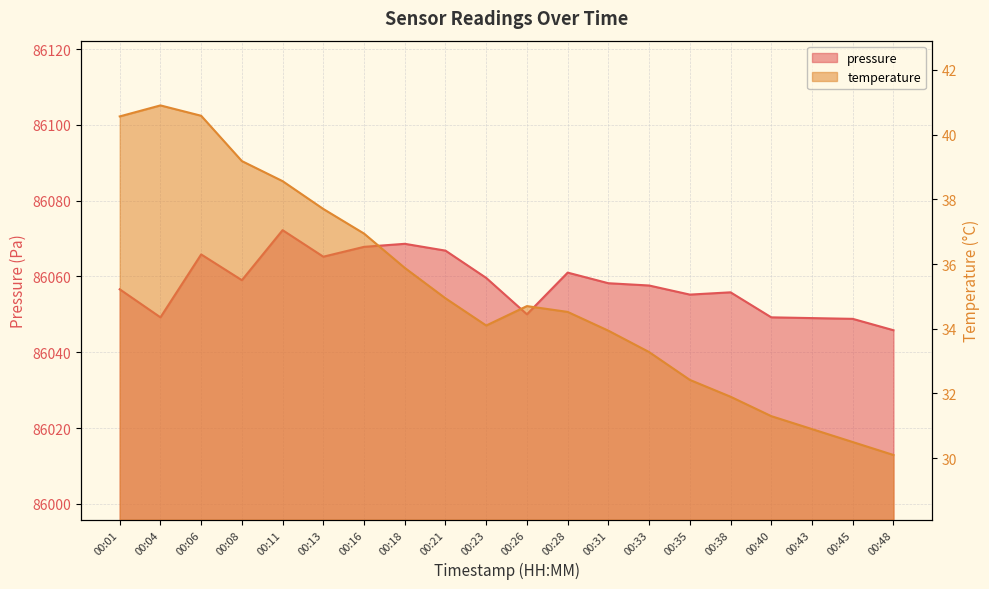

True or false: pressure and temperature cross at least once.

False